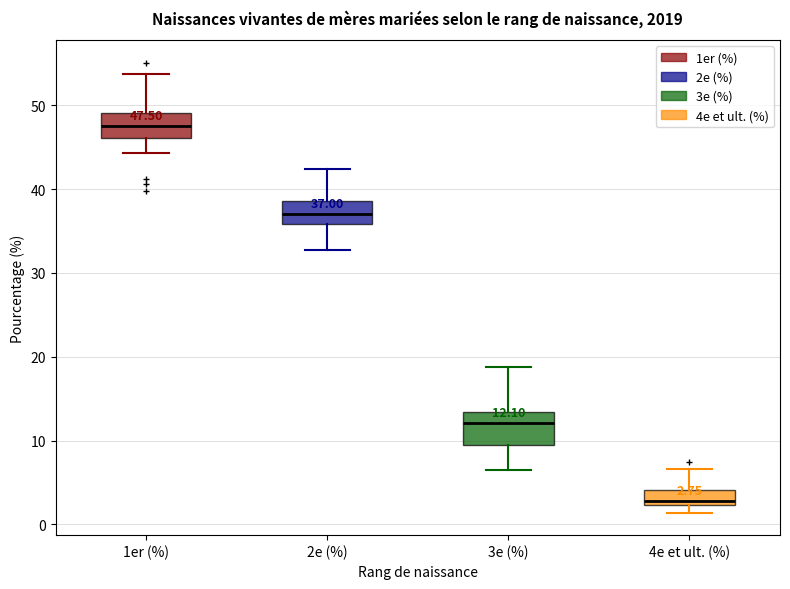

Which box's median line is the lowest?

4e et ult. (%)